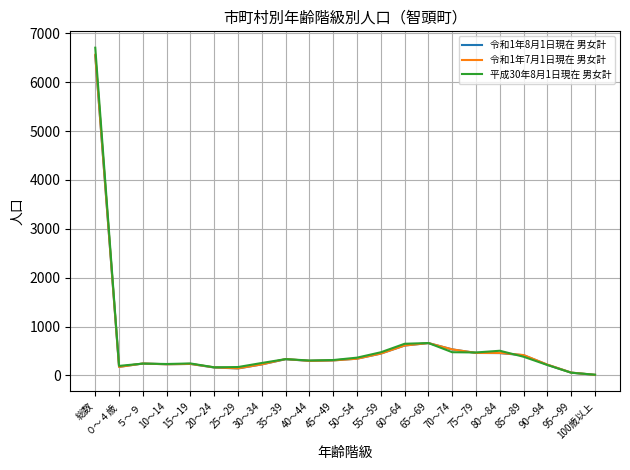

What is the maximum value shown in the chart?

6707